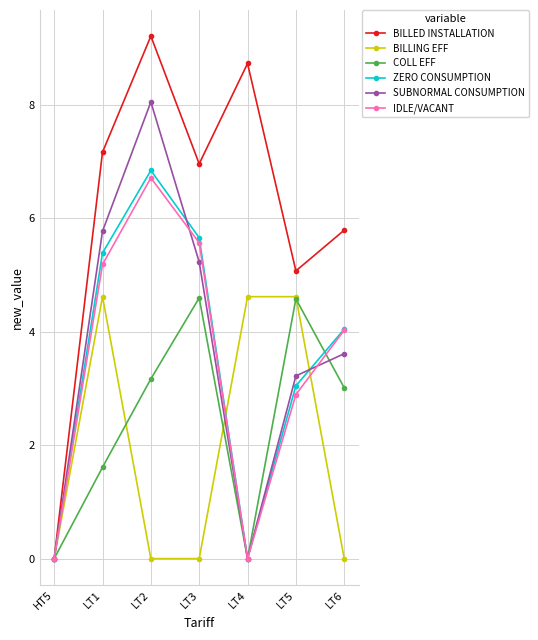

Count the BILLING EFF values in the range 0 to 4.

4